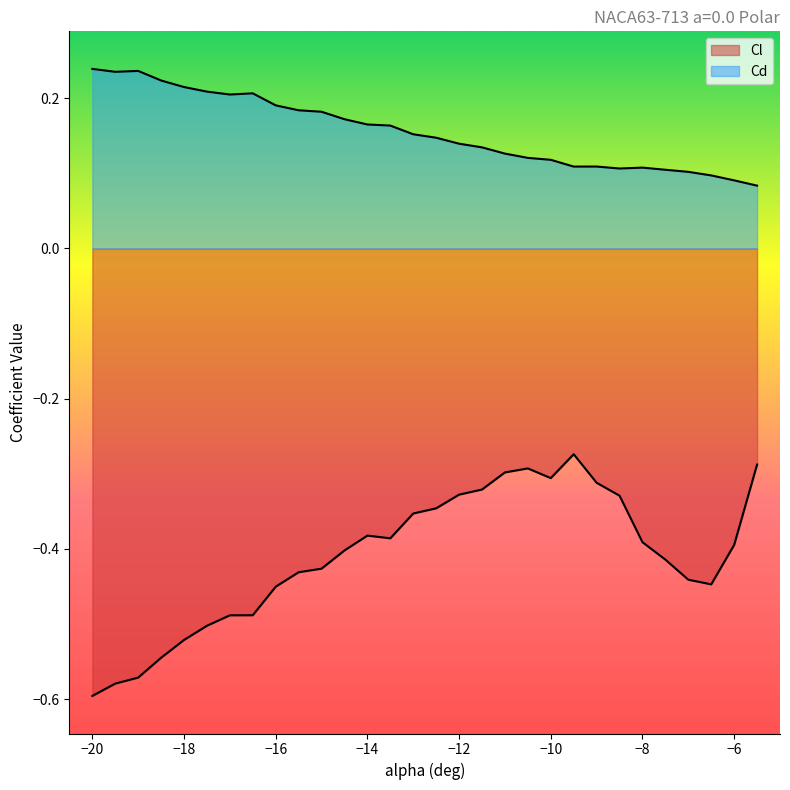

What are all the series names shown in the legend?

Cl, Cd